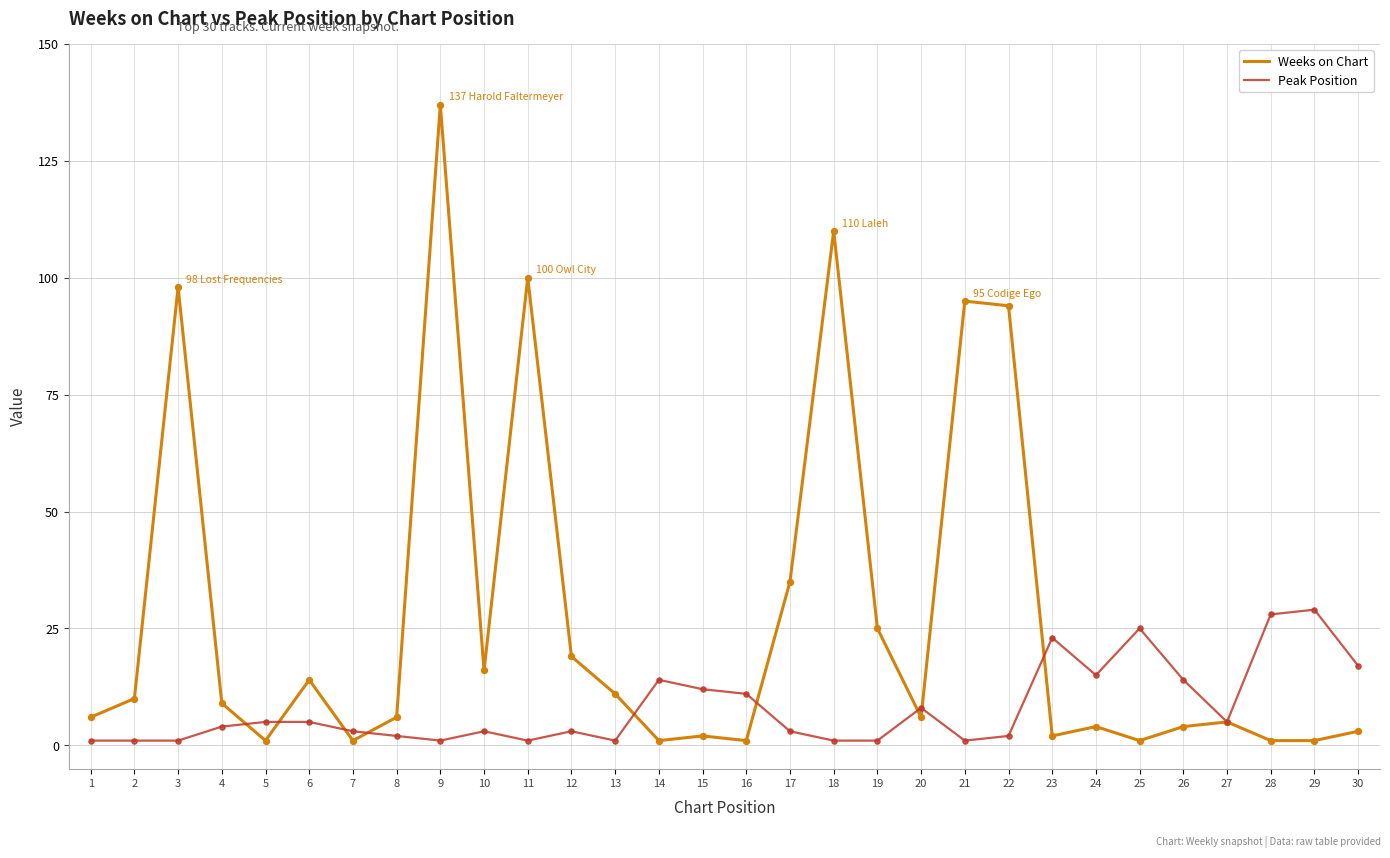

Which series has the largest total across all categories?

Weeks on Chart